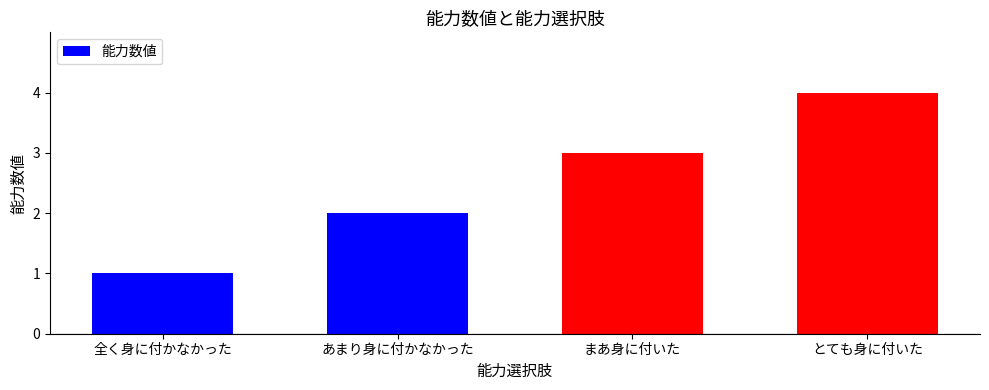

Are the bars grouped side by side (vs. stacked)?

No